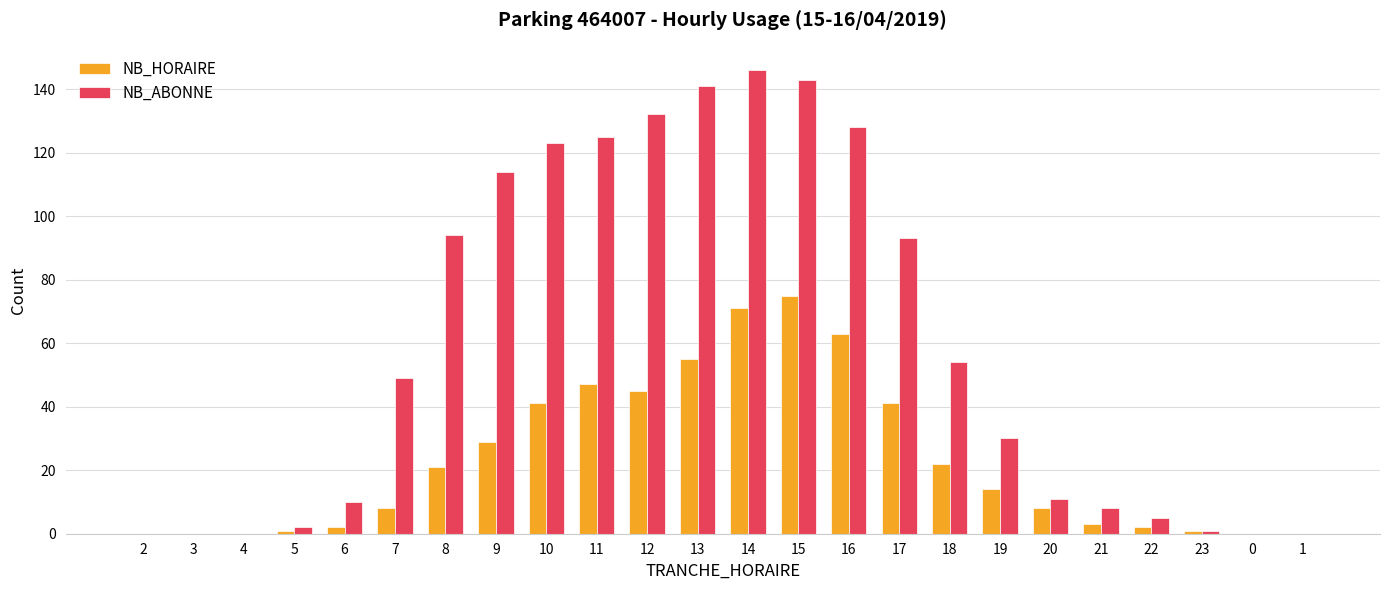

Which series has the largest total across all categories?

NB_ABONNE